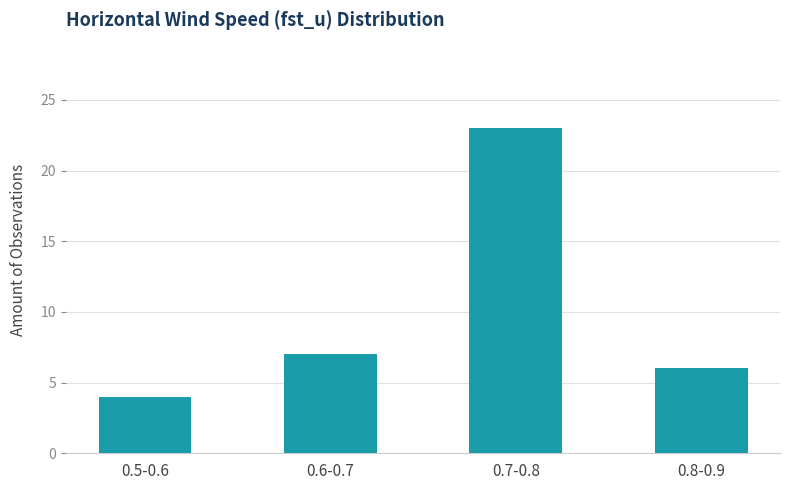

Reading left to right, transcribe all the data shown in this chart.

4	7	23	6